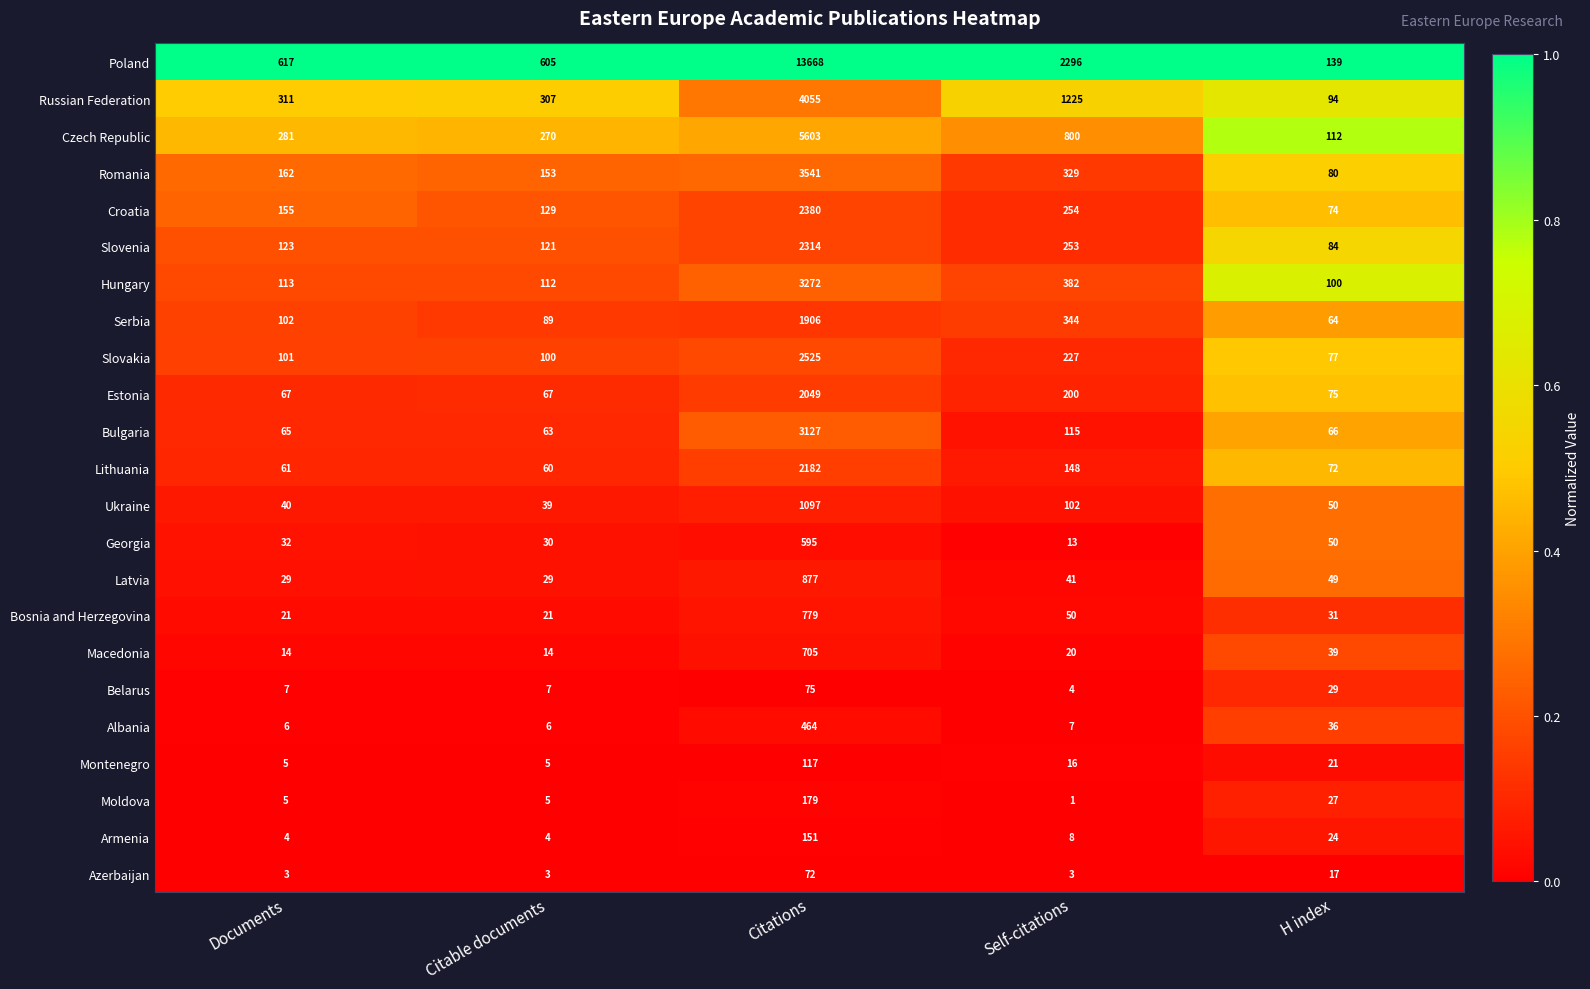

What is the total value across all series at Self-citations?

6838